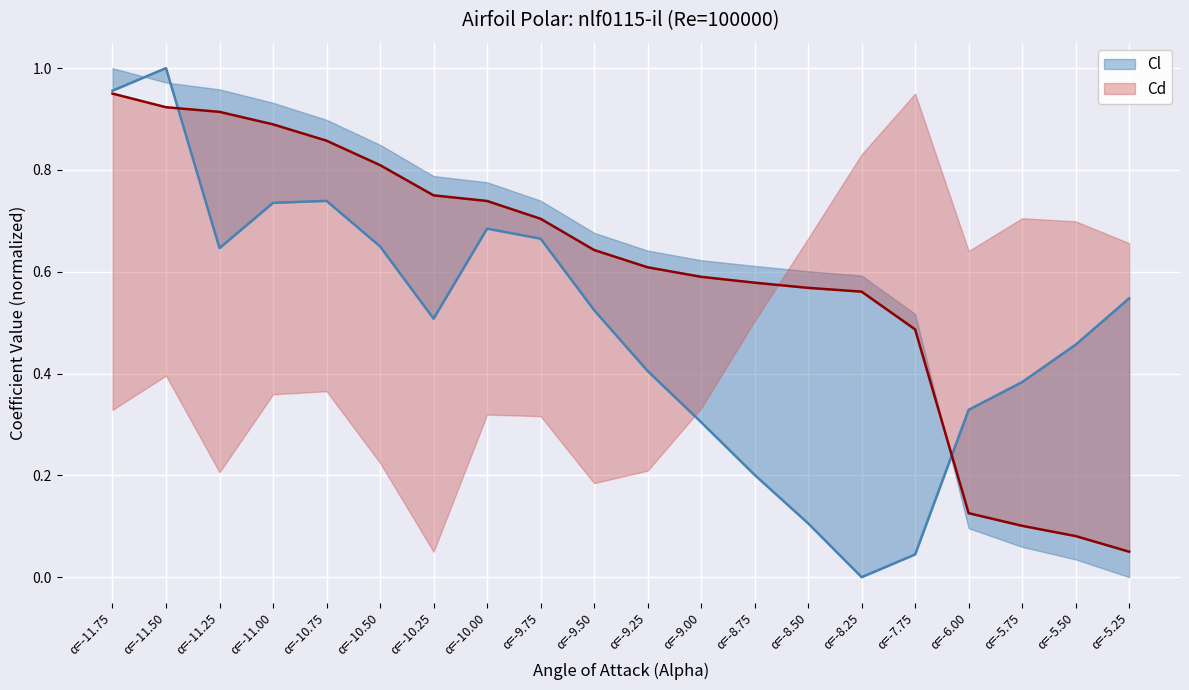

The value of Cd at α=-5.50 is 0.1. True or false?

True